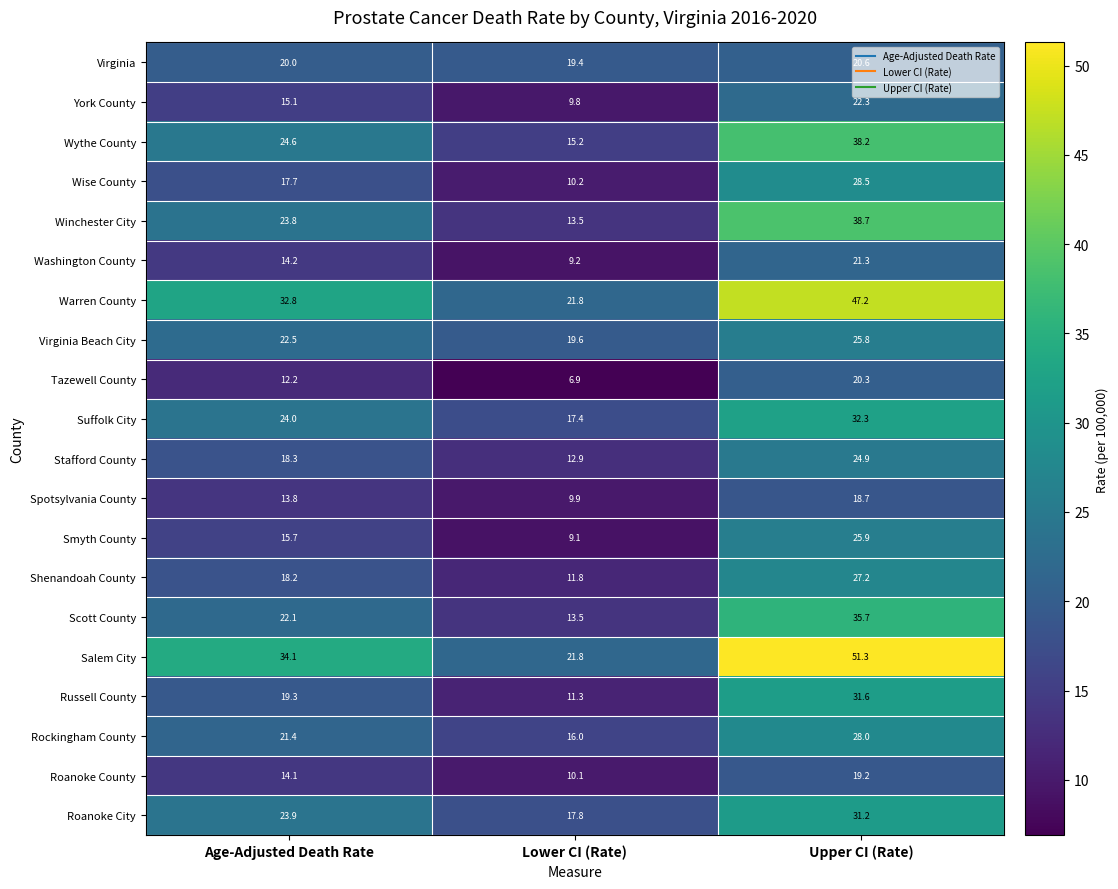

What is the difference between the Virginia Beach City values at Age-Adjusted Death Rate and Lower CI (Rate)?

2.9